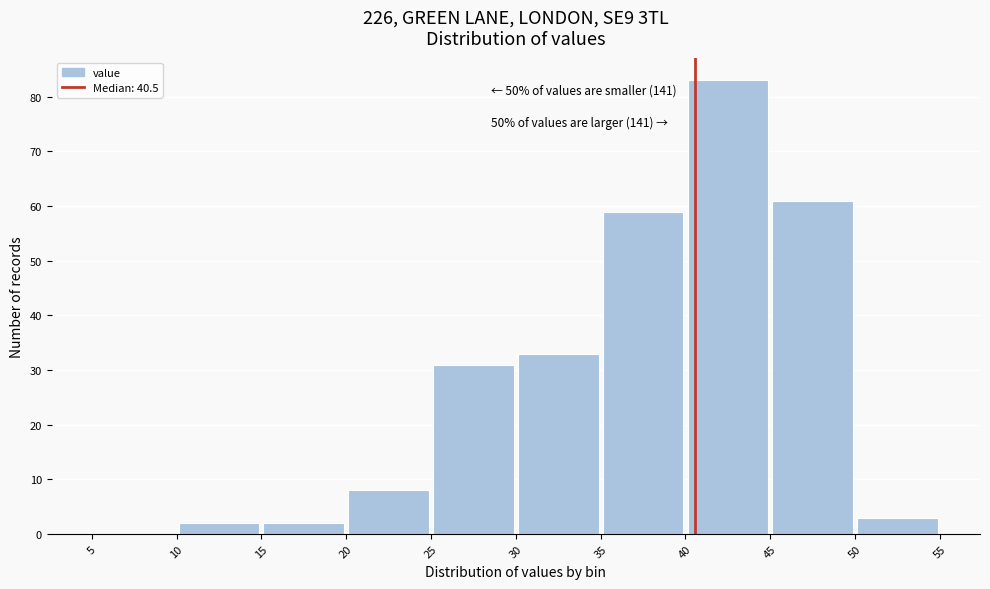

Over which range of the x-axis is the bar tallest?

40 to 45